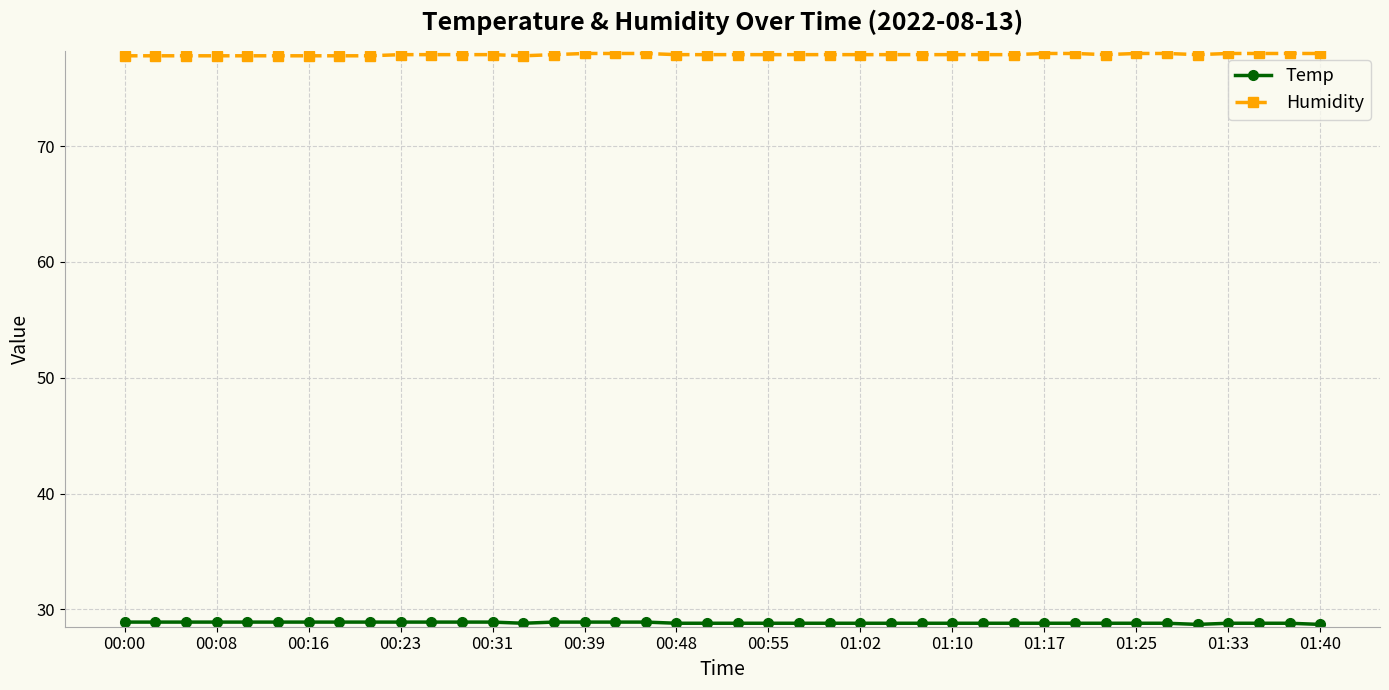

What is the value of the Humidity point at the 16th from the left?

78.0